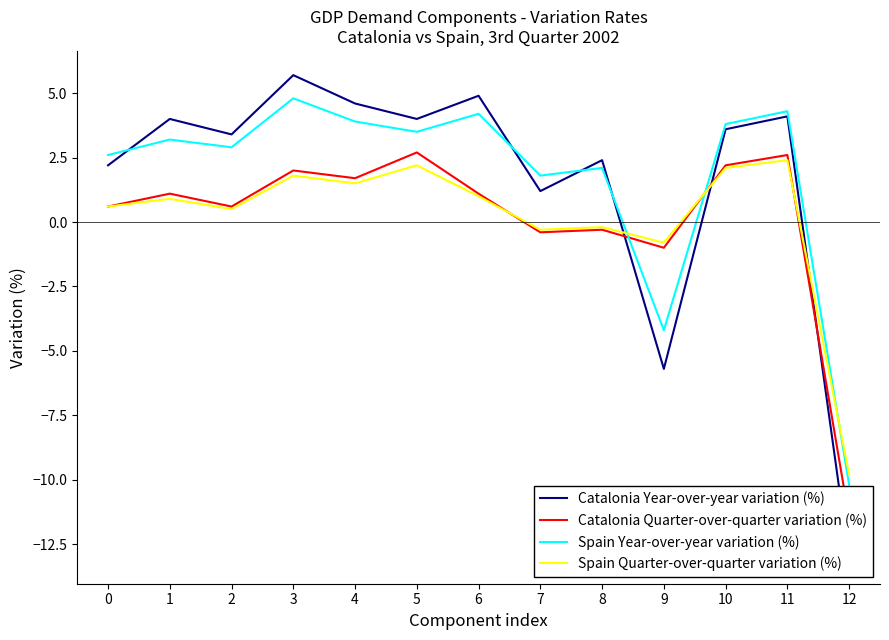

How many interior local valleys does the Catalonia Year-over-year variation (%) series have?

4